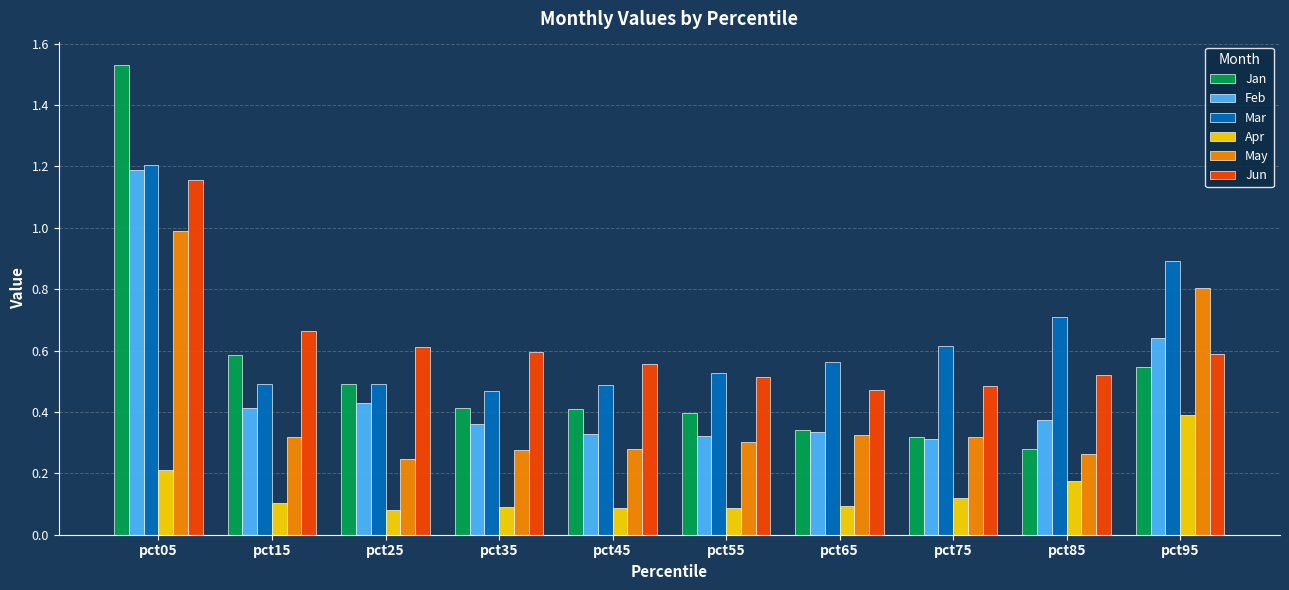

How many groups of bars are there?

10